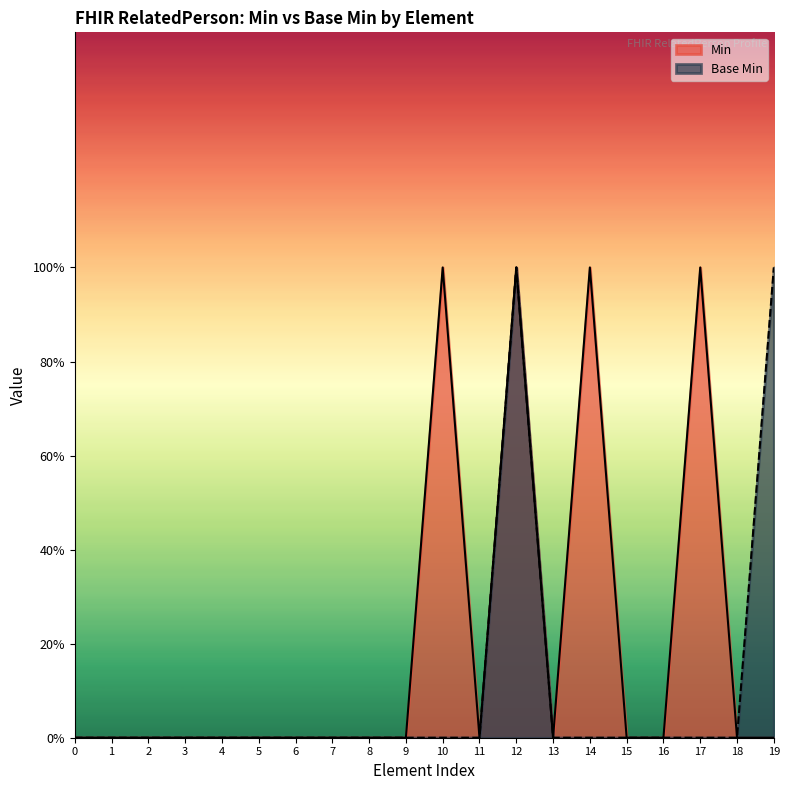

True or false: Min and Base Min cross at least once.

False